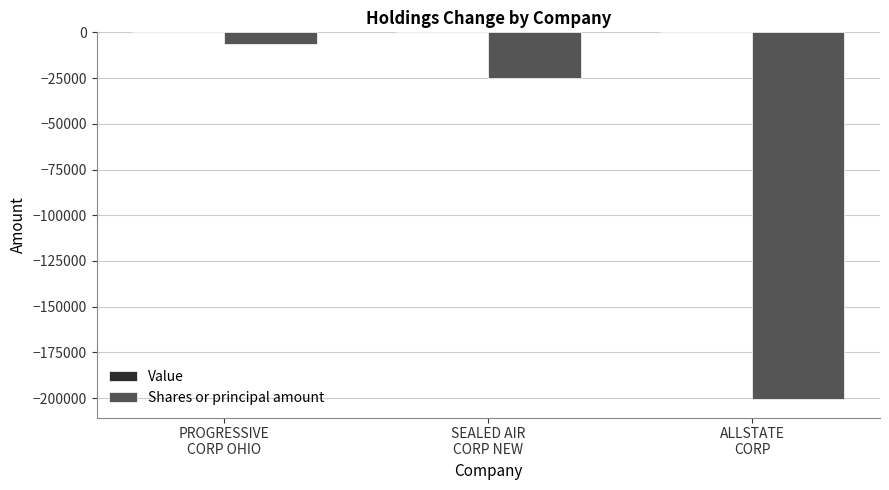

How many bars are there in total?

3